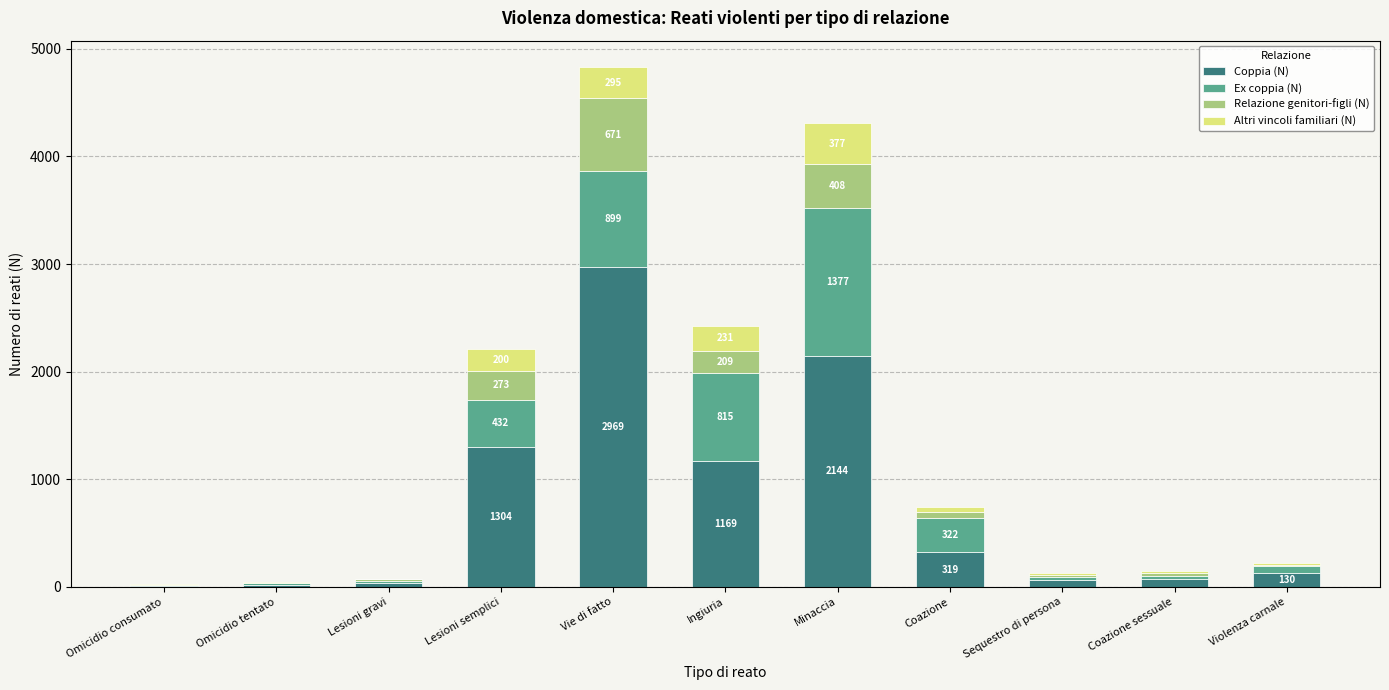

What is the highest value of the Coppia (N) series?

2969